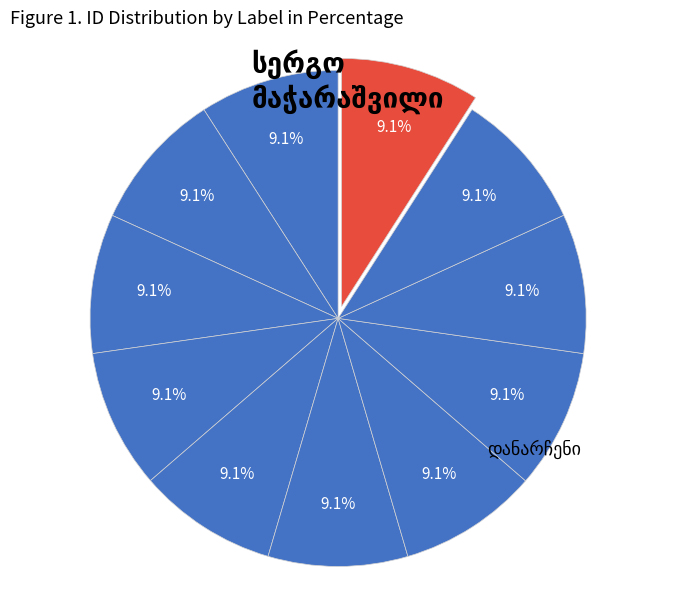

Is it true that ლ. მაჭარაშვილი is 17% of the pie?

False